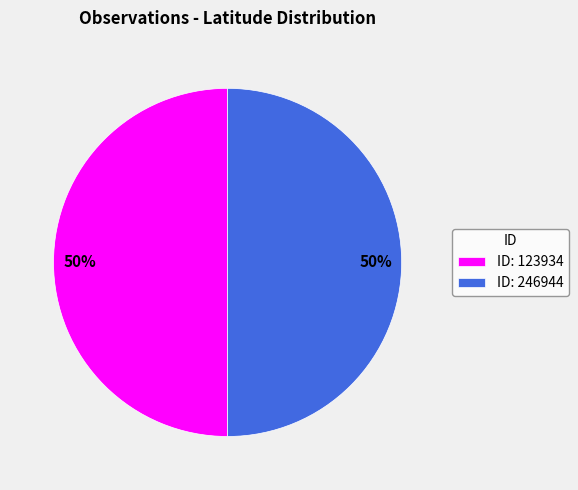

To the nearest percent, what portion does ID: 246944 represent?

50%